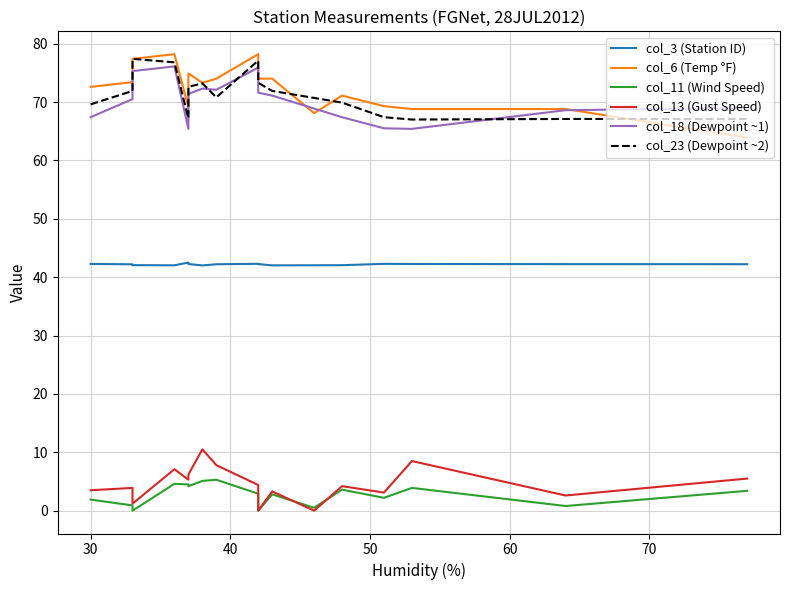

True or false: the data shows 11 at 13.

False